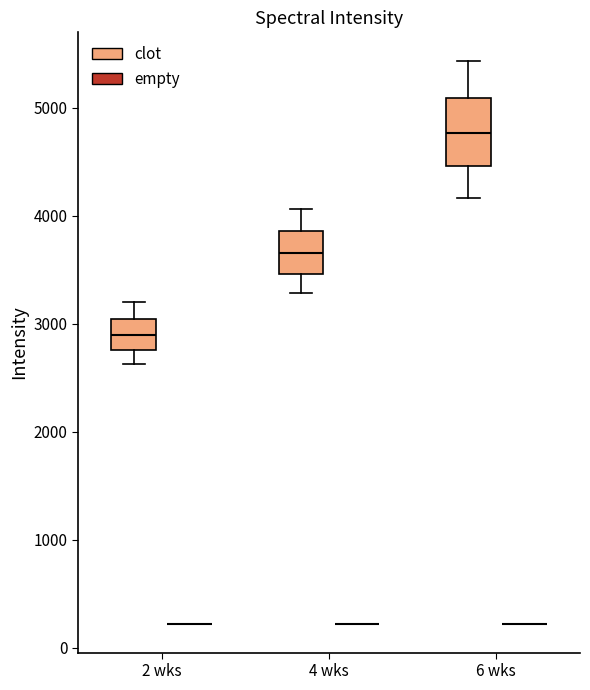

Reading left to right, transcribe this box plot: for each box, give where its median line is, the range the box spans, and where its two whiskers end, as read against the y-axis. The values are not printed on the chart, so give them approximately, as read against the axis.

2 wks (clot): median 2900, box 2800 to 3000, whiskers 2600 to 3200
2 wks (empty): box collapsed to a line at 200, whiskers 200 to 200
4 wks (clot): median 3700, box 3500 to 3900, whiskers 3300 to 4100
4 wks (empty): box collapsed to a line at 200, whiskers 200 to 200
6 wks (clot): median 4800, box 4500 to 5100, whiskers 4200 to 5400
6 wks (empty): box collapsed to a line at 200, whiskers 200 to 200